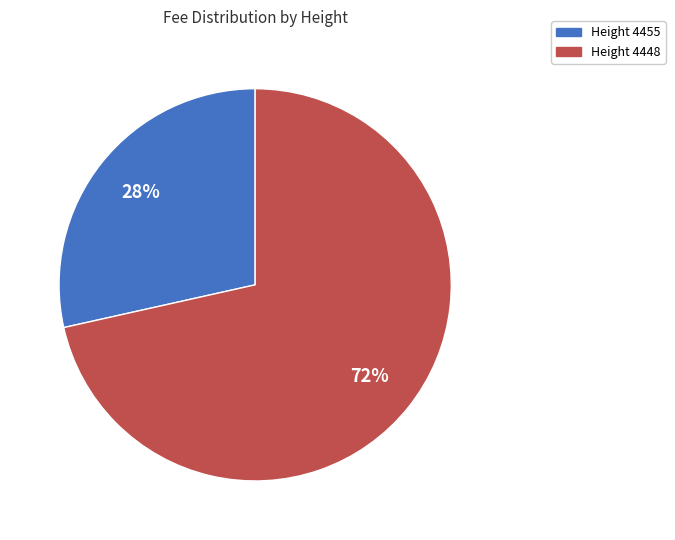

Between Height 4448 and Height 4455, which is larger?

Height 4448